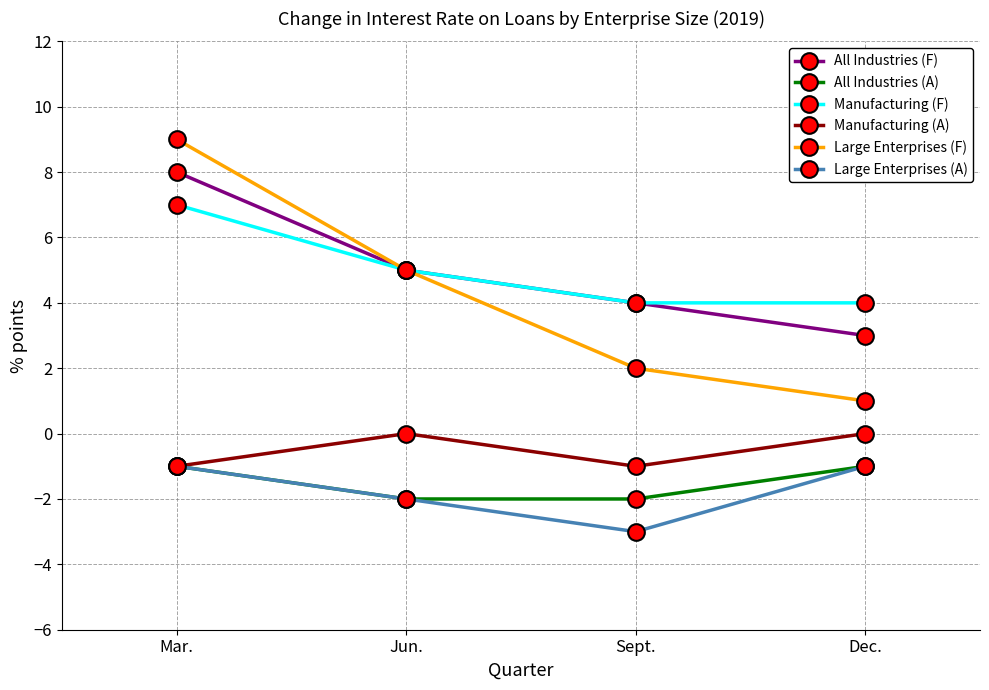

How many lines are shown in the chart?

6